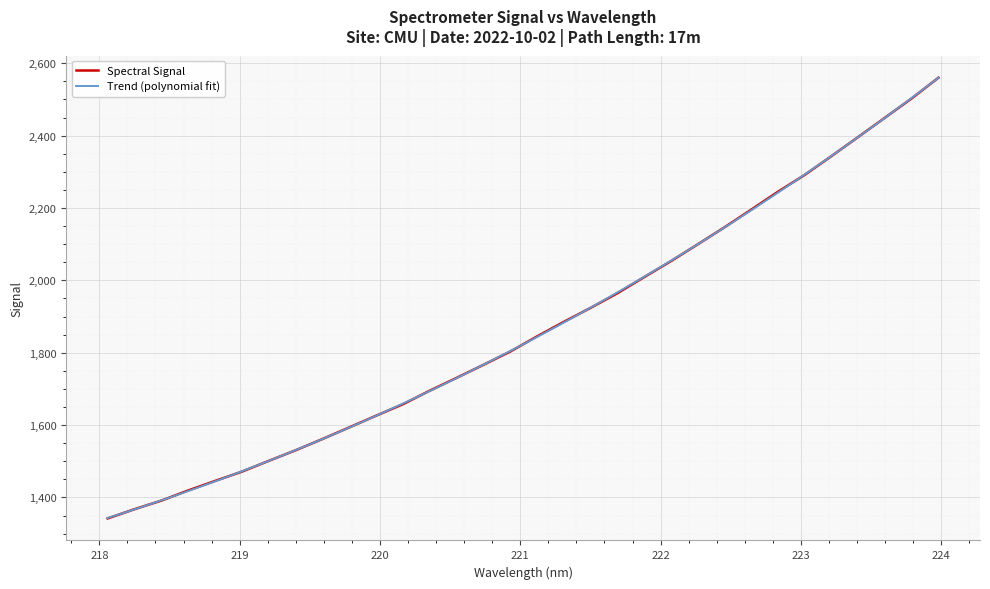

Is it true that the value at 220.5444 is 1730.2?

True